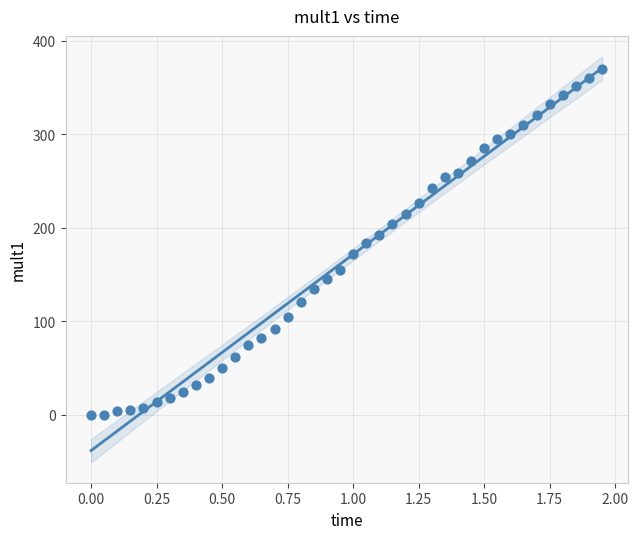

What is the range of Y values (max minus min)?

370